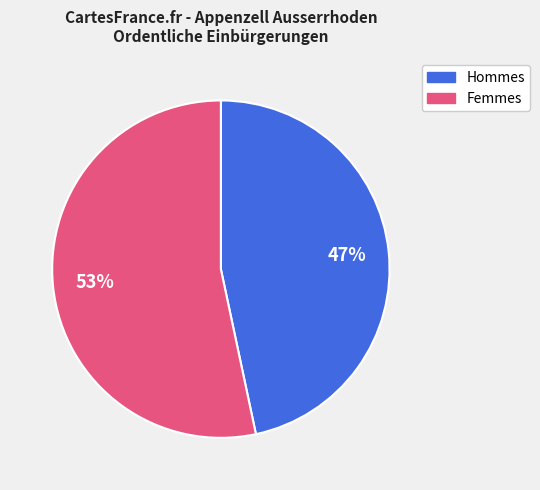

To the nearest percent, what is the average slice percentage?

50%